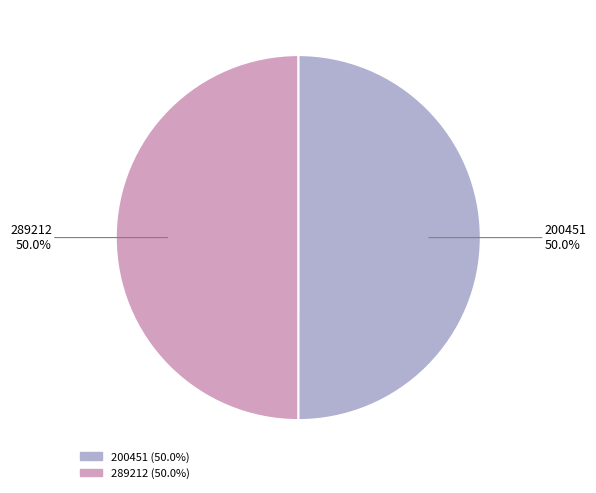

The 289212 slice represents 50% of the pie. True or false?

True